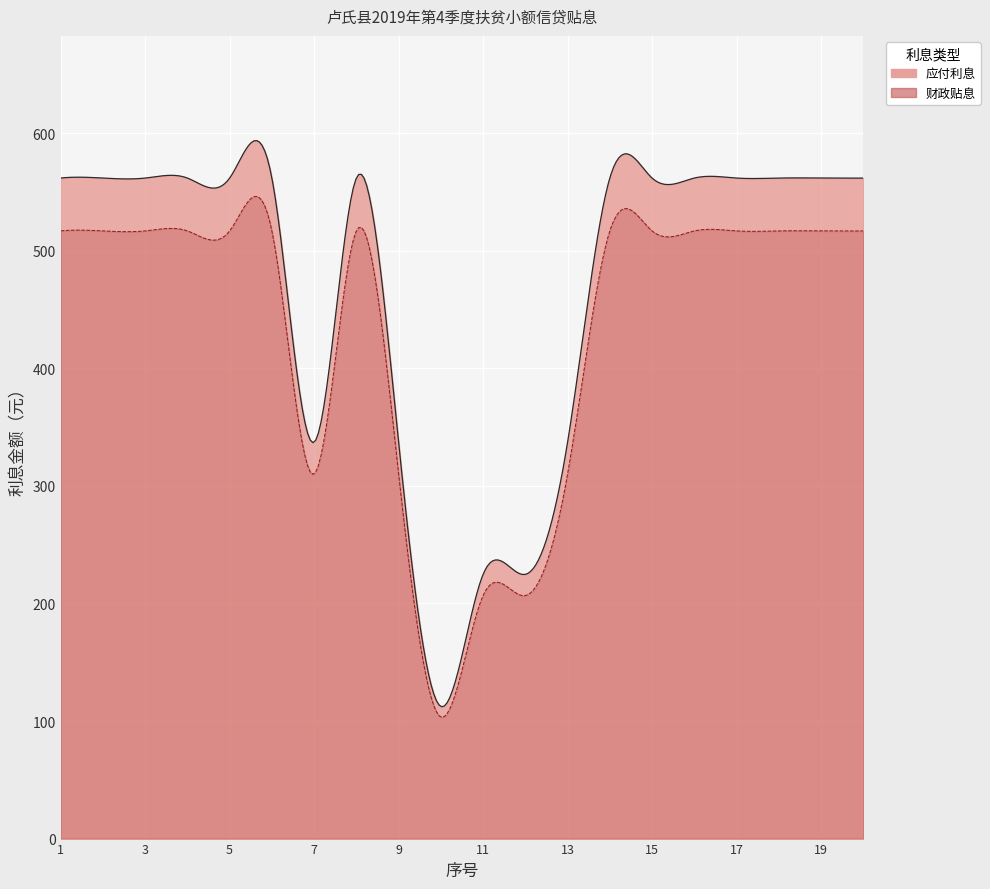

List the series in order of their peak value, highest first.

应付利息, 财政贴息